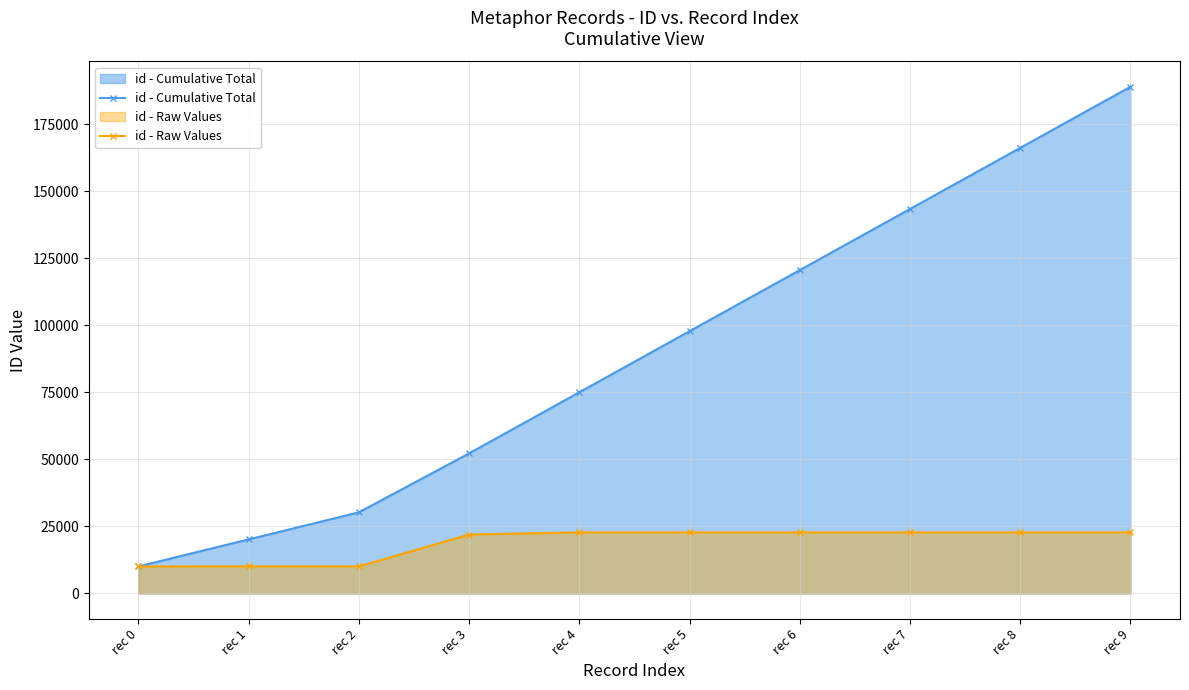

How many values in the id - Raw Values series are below 22791?

5